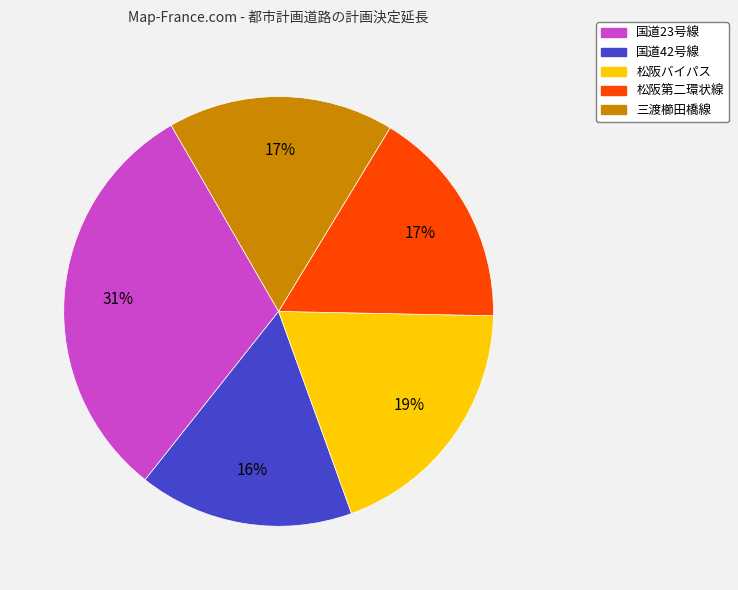

Which category has the biggest portion of the pie?

国道23号線